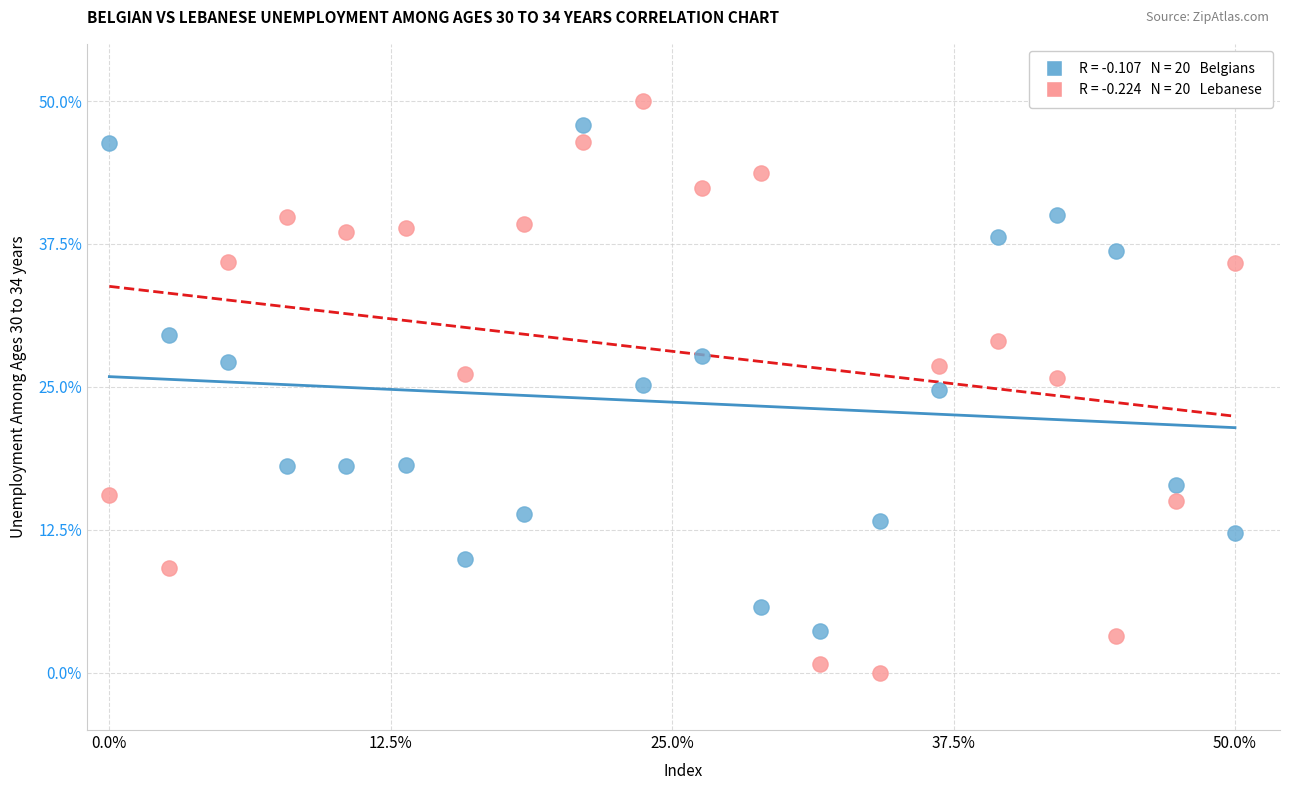

Across all data points, what is the range of X values (max minus min)?

50.0